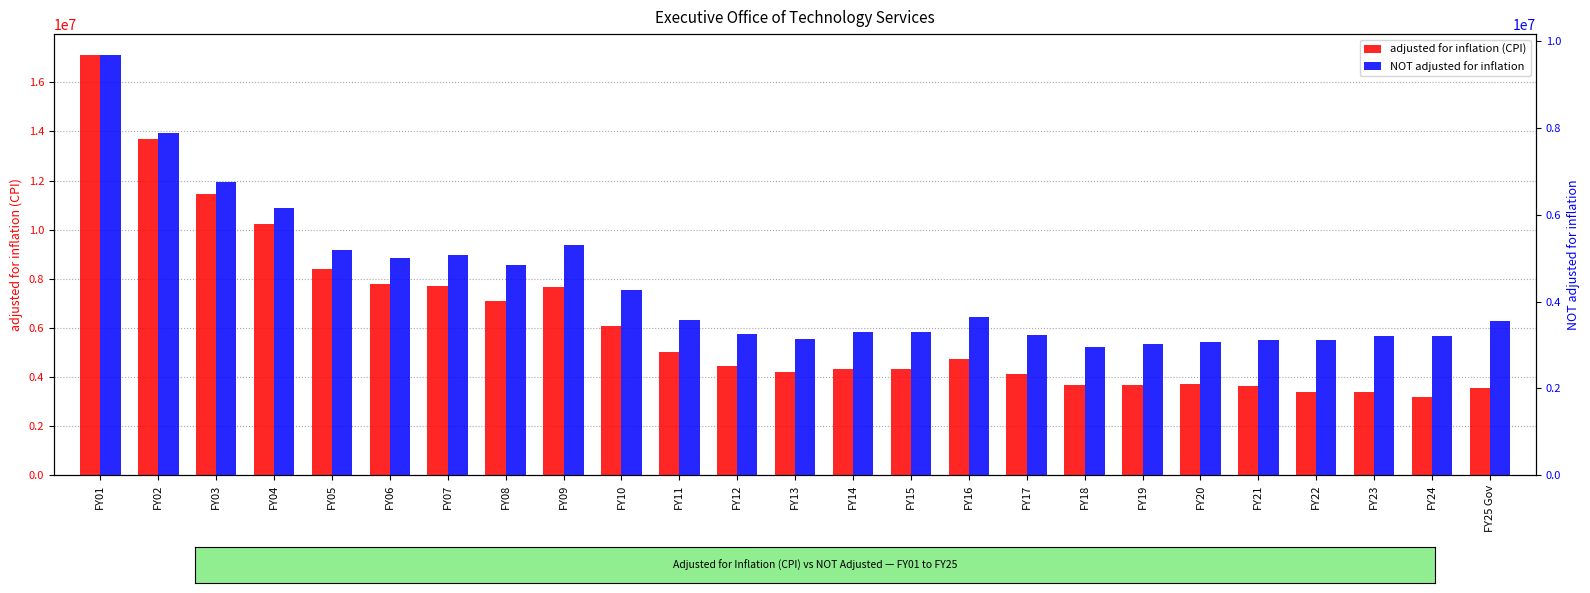

What is the sum of all NOT adjusted for inflation values?

108839052